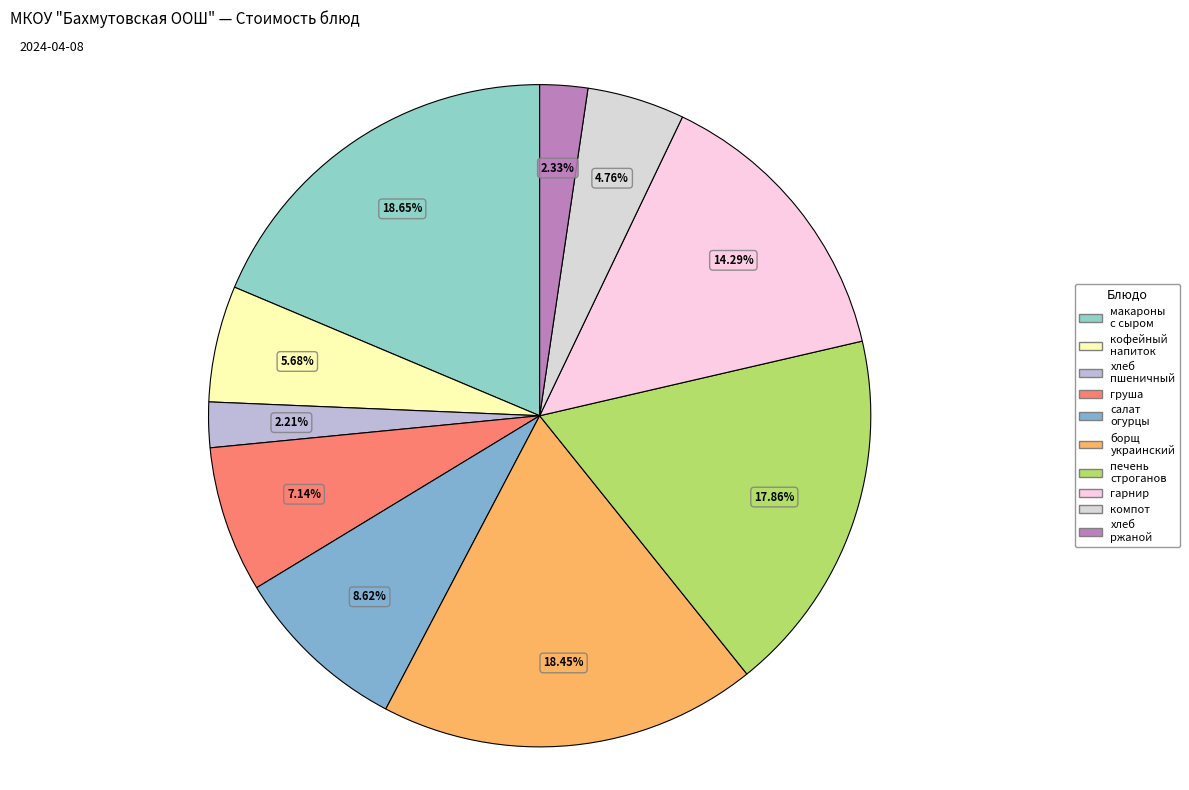

How many segments does this pie chart have?

10